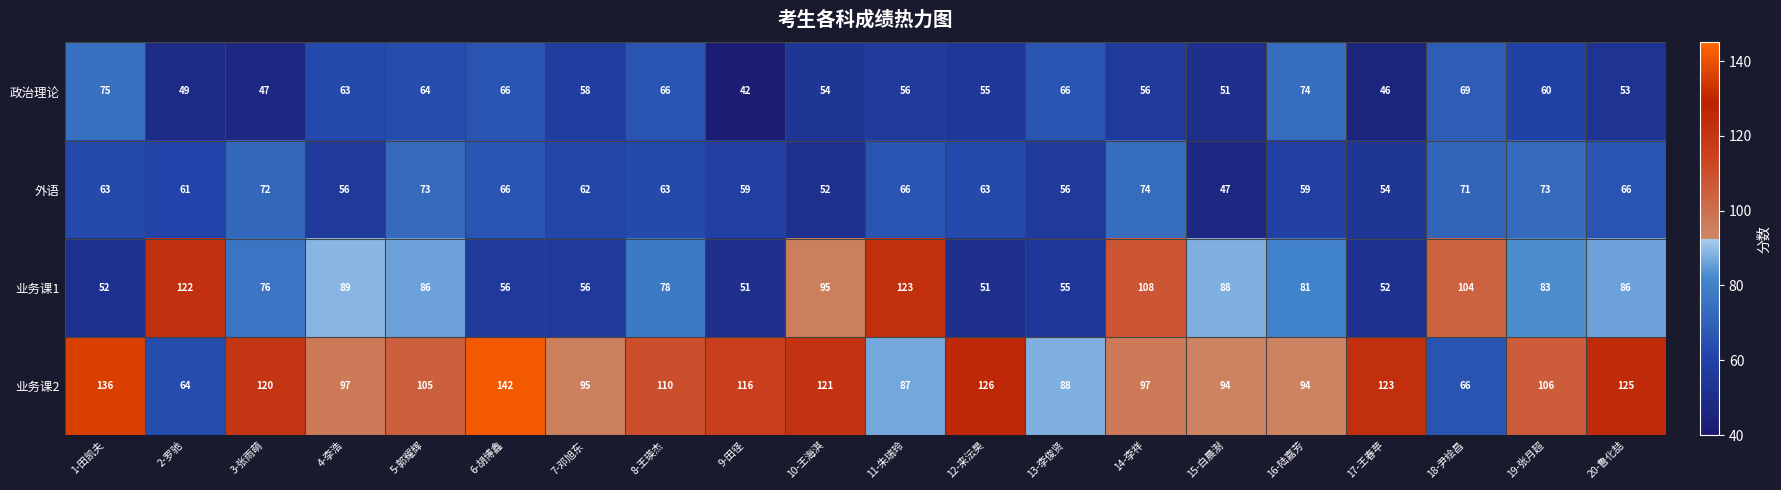

Read the 业务课2 value at 20-鲁化喆, to the nearest 5.

125